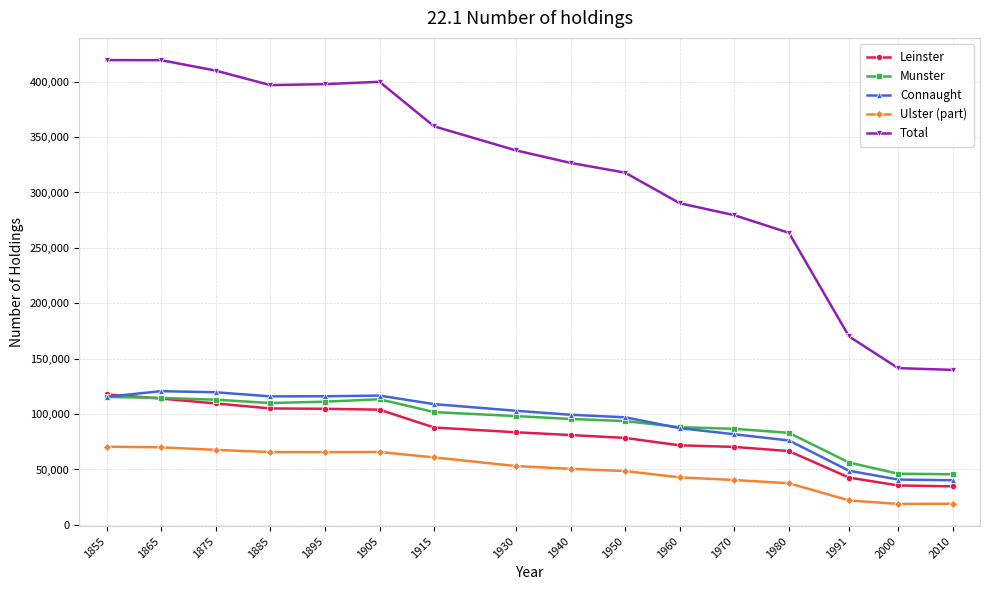

What is the sum of all Total values?

5070700